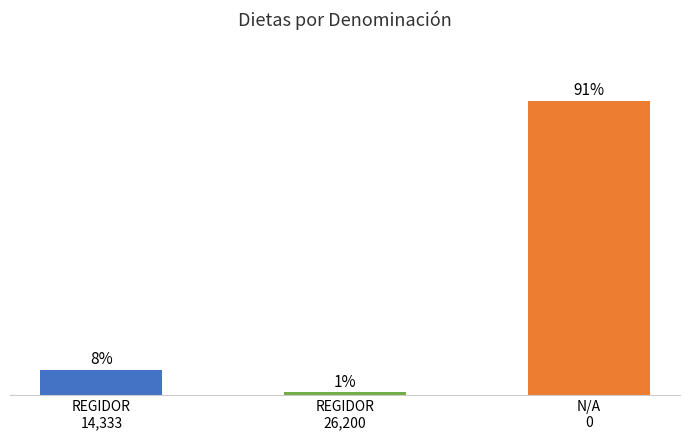

List the labels in order of value, largest first.

N/A
0, REGIDOR
14,333, REGIDOR
26,200